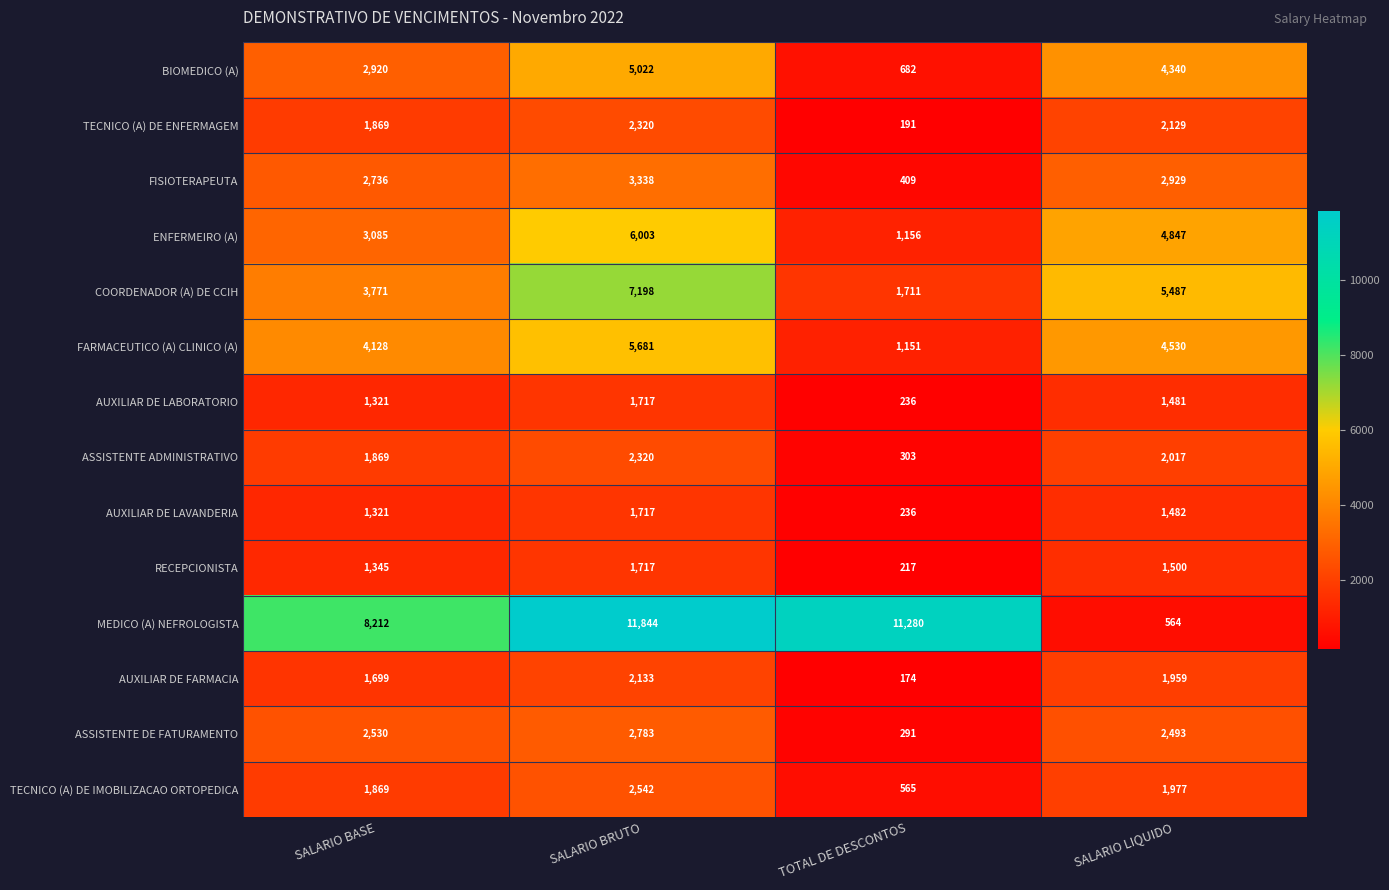

True or false: ASSISTENTE ADMINISTRATIVO has a value of 161 at TOTAL DE DESCONTOS.

False